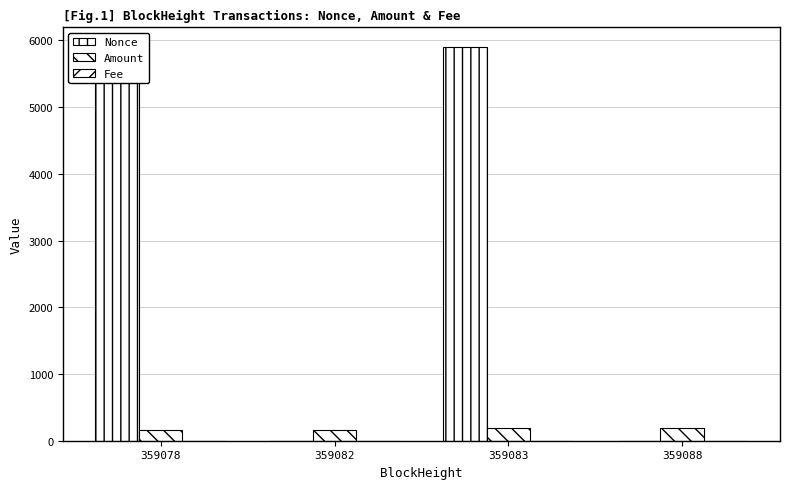

Does the chart contain stacked bars?

No